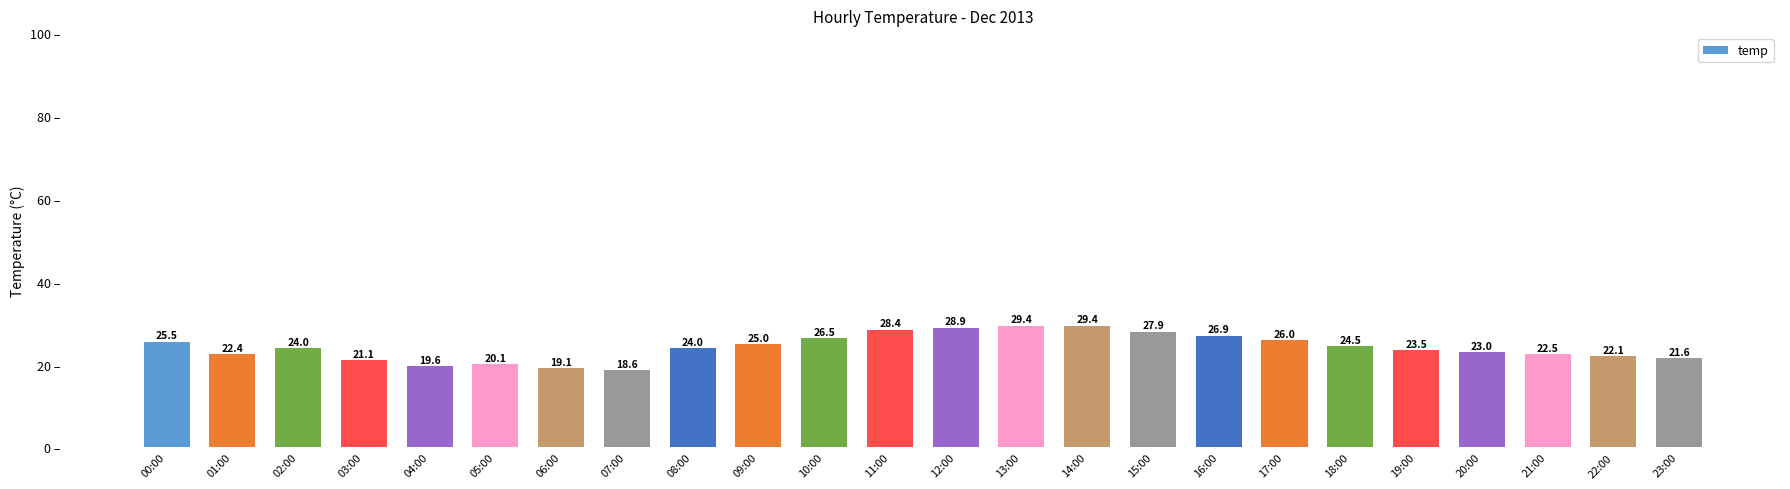

What is the maximum value shown in the chart?

29.4